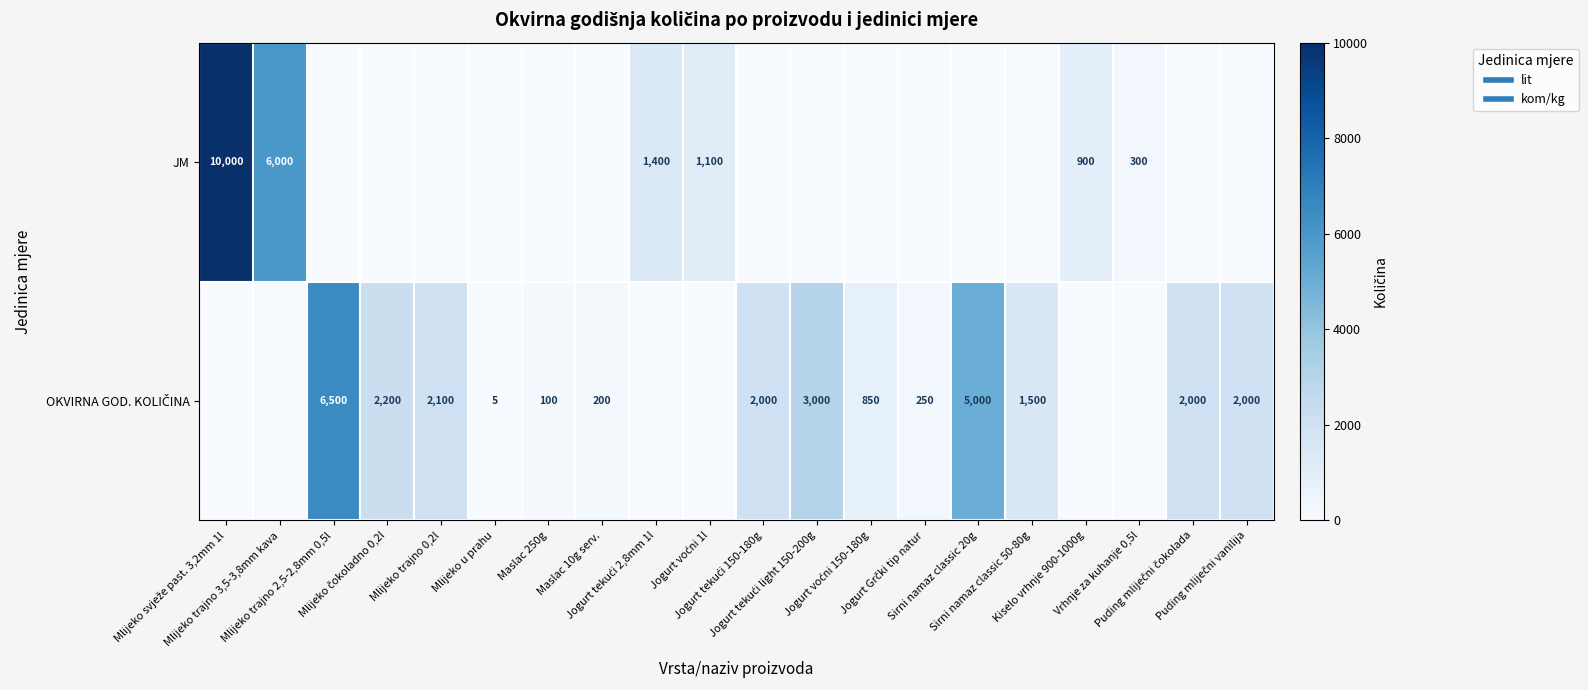

What value does the JM series have at Mlijeko svježe past. 3,2mm 1l, to the nearest 50?

10000